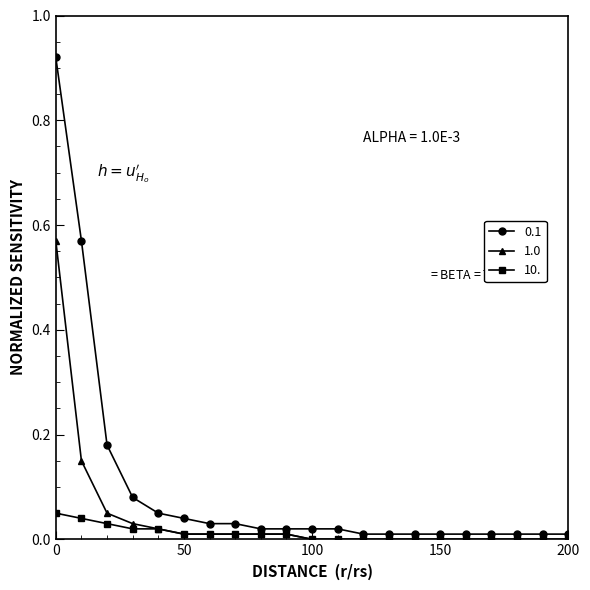

True or false: 0.1 and 10. intersect in this chart.

False